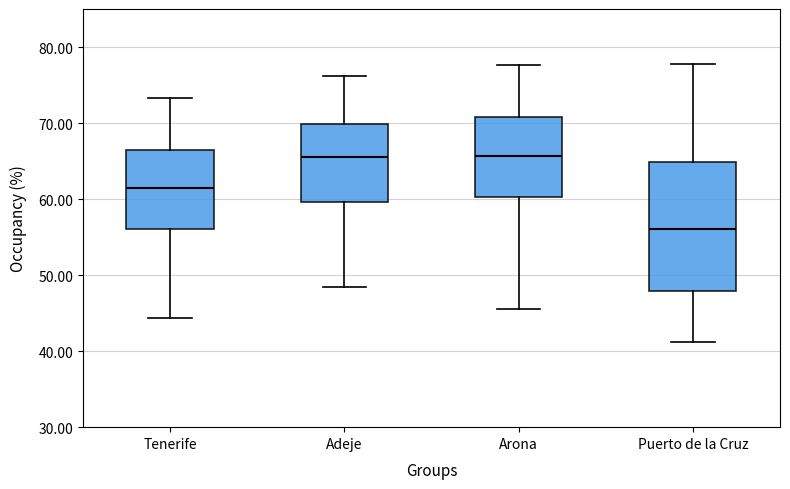

Reading left to right, transcribe this box plot: for each box, give where its median line is, the range the box spans, and where its two whiskers end, as read against the y-axis. The values are not printed on the chart, so give them approximately, as read against the axis.

Tenerife: median 61, box 56 to 66, whiskers 44 to 73
Adeje: median 66, box 60 to 70, whiskers 48 to 76
Arona: median 66, box 60 to 71, whiskers 46 to 78
Puerto de la Cruz: median 56, box 48 to 65, whiskers 41 to 78